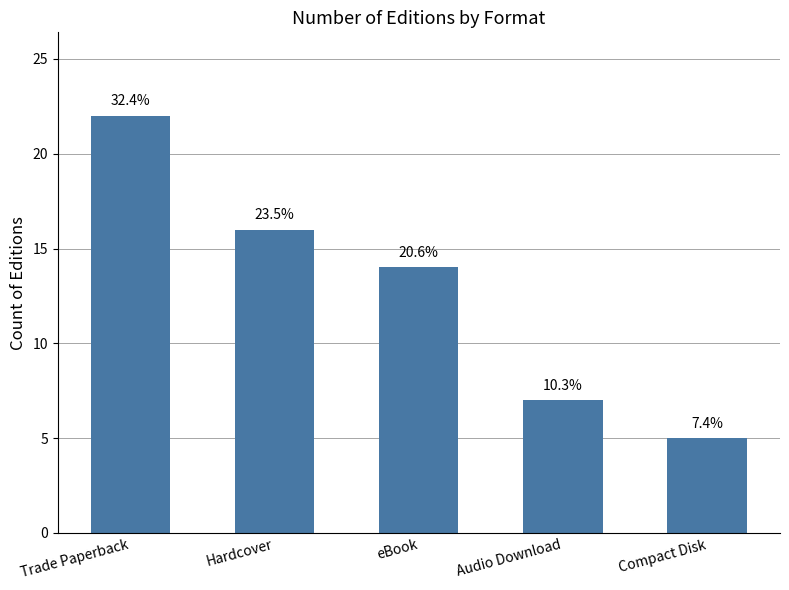

Which has a higher value, Audio Download or eBook?

eBook